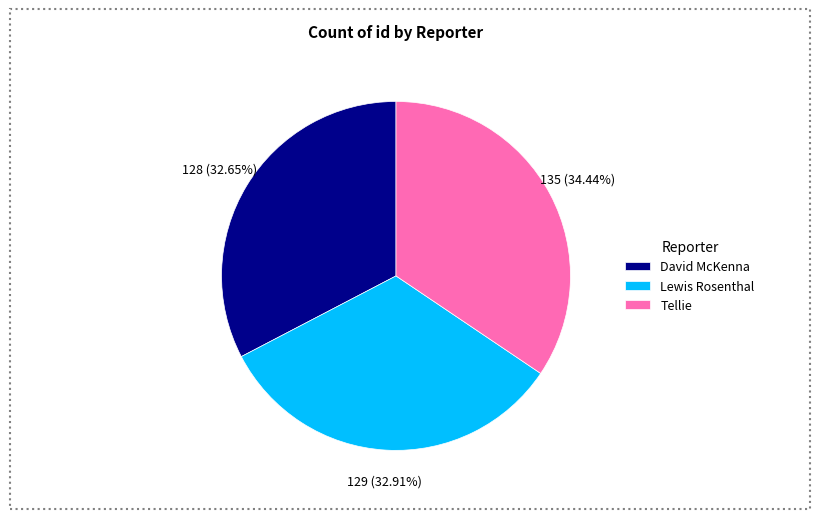

How many slices are in this pie chart?

3